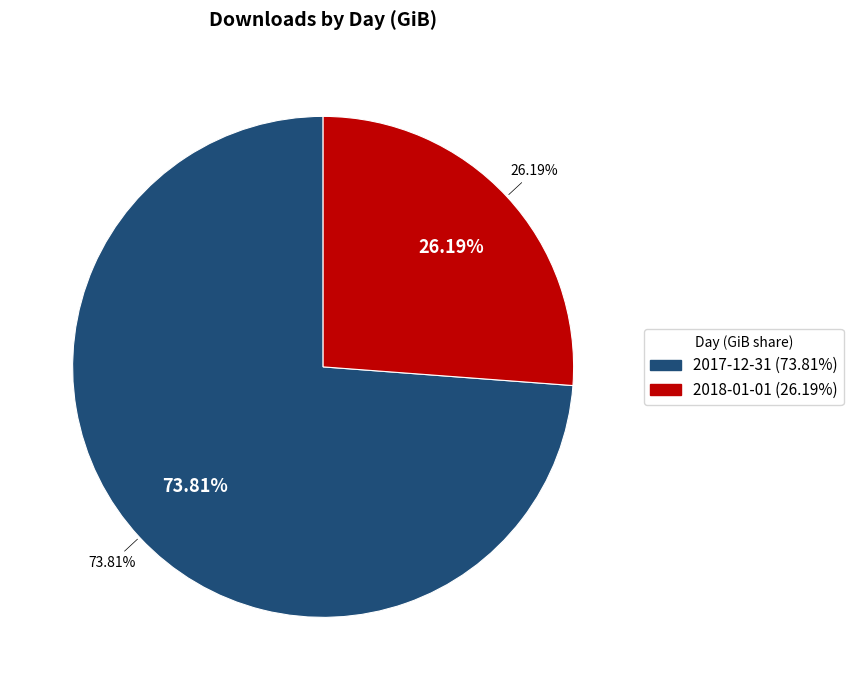

How many slices are in this pie chart?

2